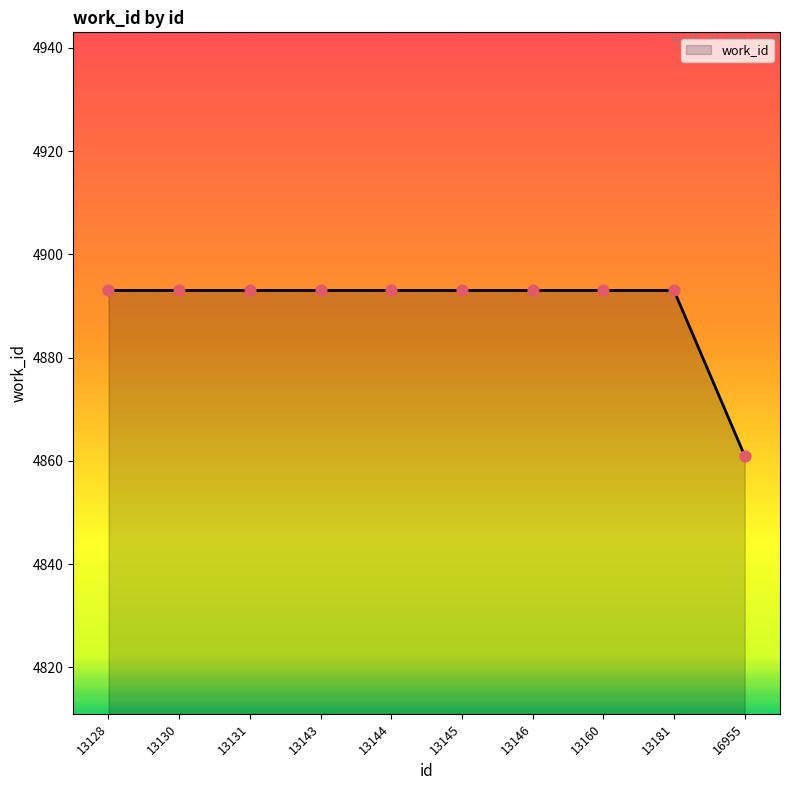

What is the change in value from 13131 to 16955?

-32